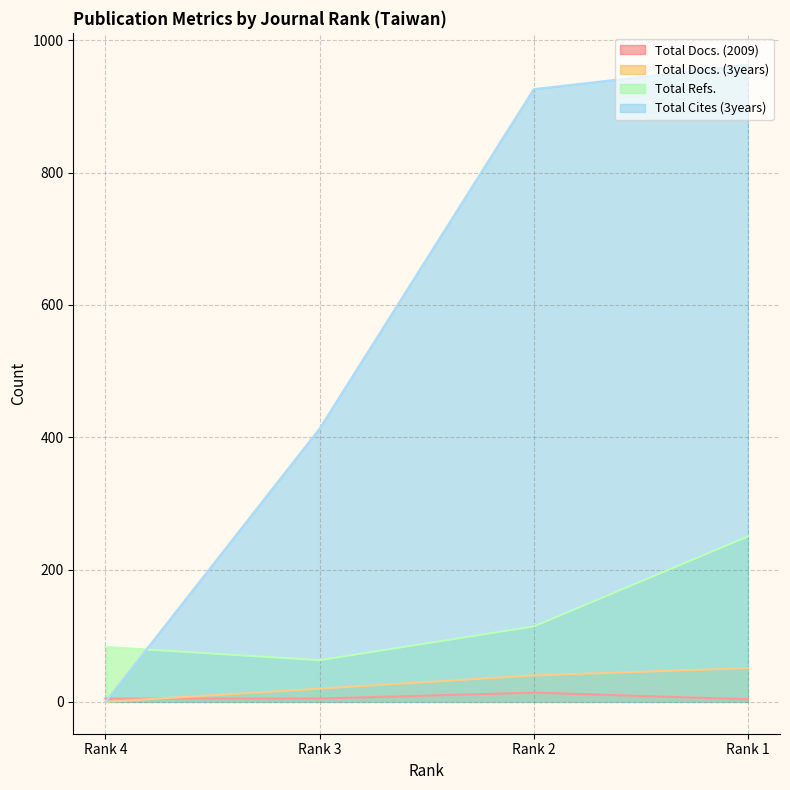

How many Total Refs. values are between 83 and 250?

3